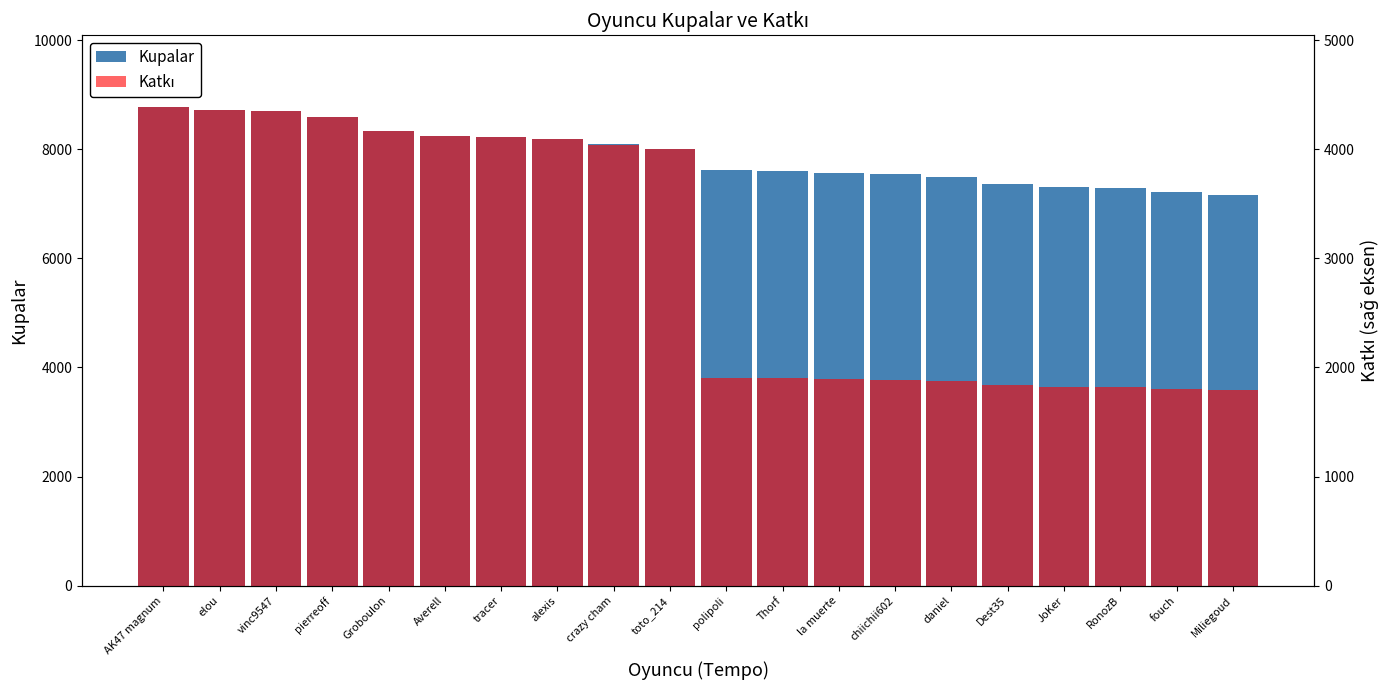

What is the value of the Katkı bar at the 10th from the left?

4000